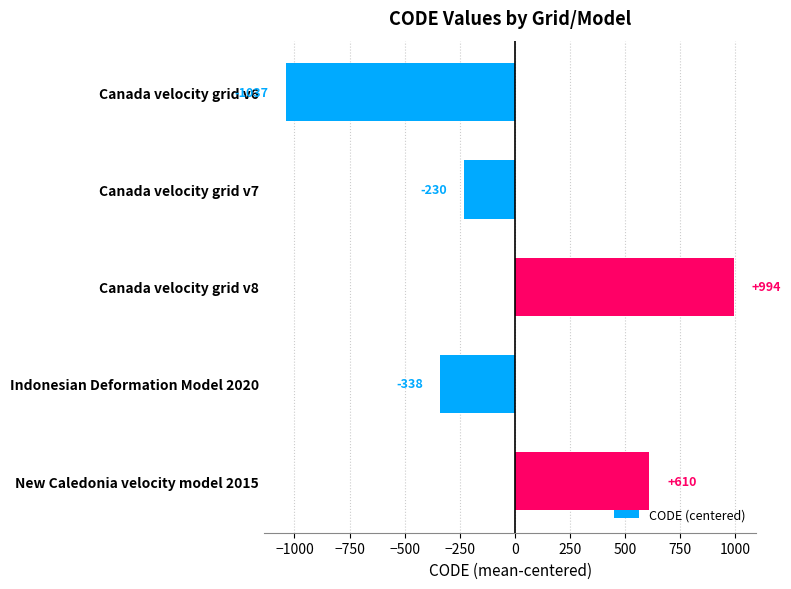

How many negative values are there?

3